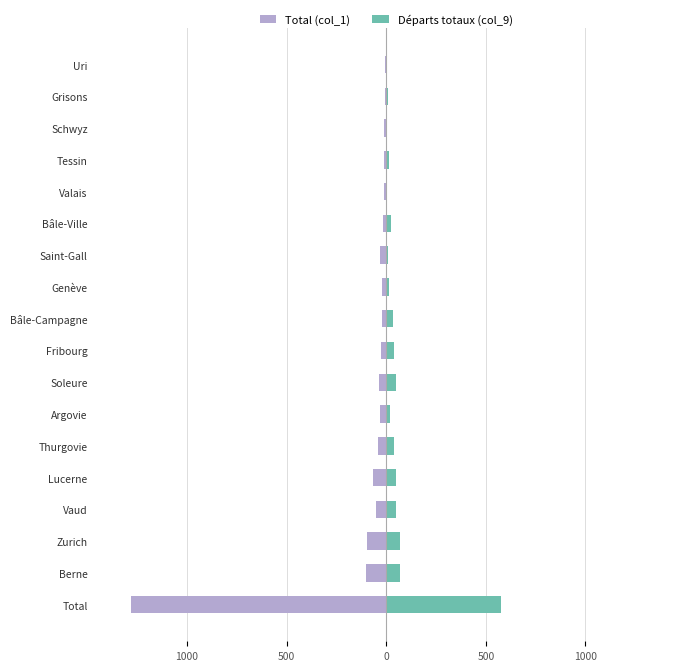

What is the average value of the Total (col_1) series?

-104